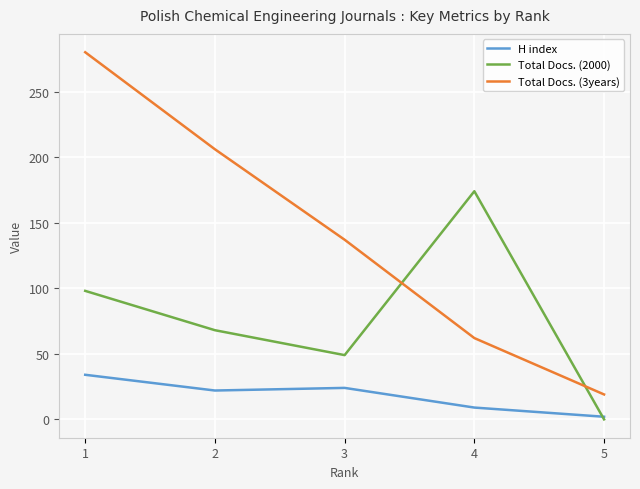

What is the difference between the second highest and minimum values in the H index series?

22